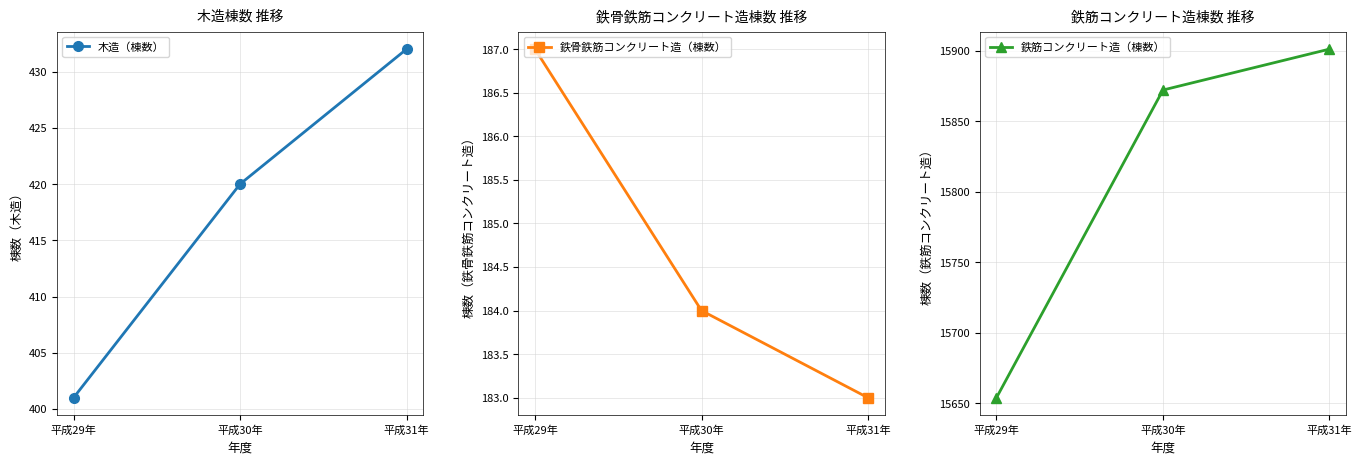

Rank the series by their maximum value, from highest to lowest.

鉄筋コンクリート造（棟数）, 木造（棟数）, 鉄骨鉄筋コンクリート造（棟数）